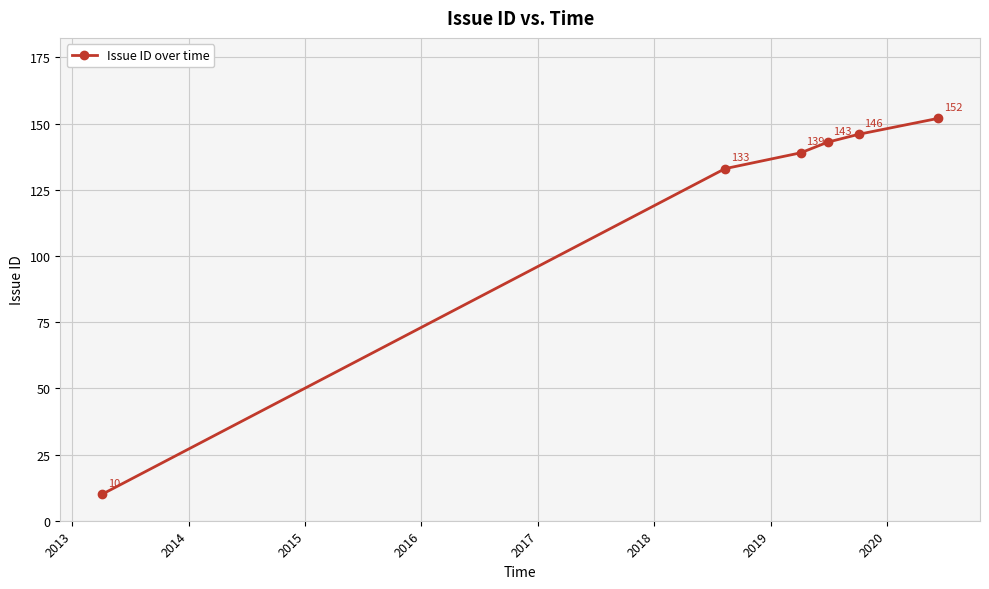

What is the smallest value displayed?

10